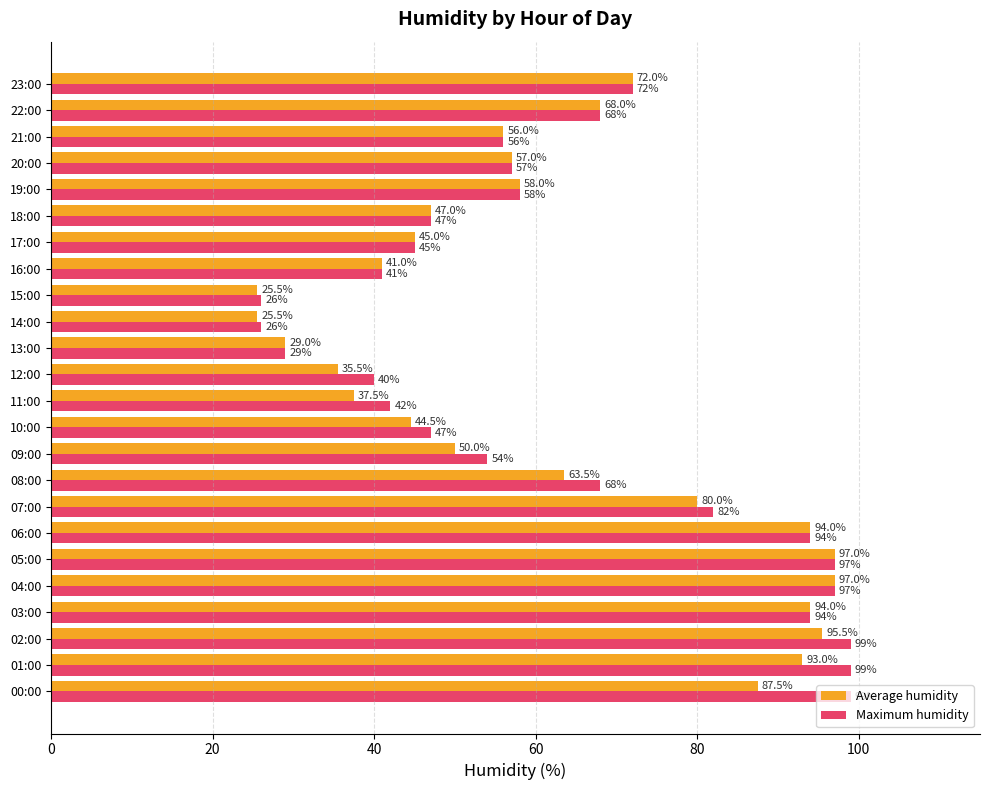

What is the smallest value displayed?

25.5